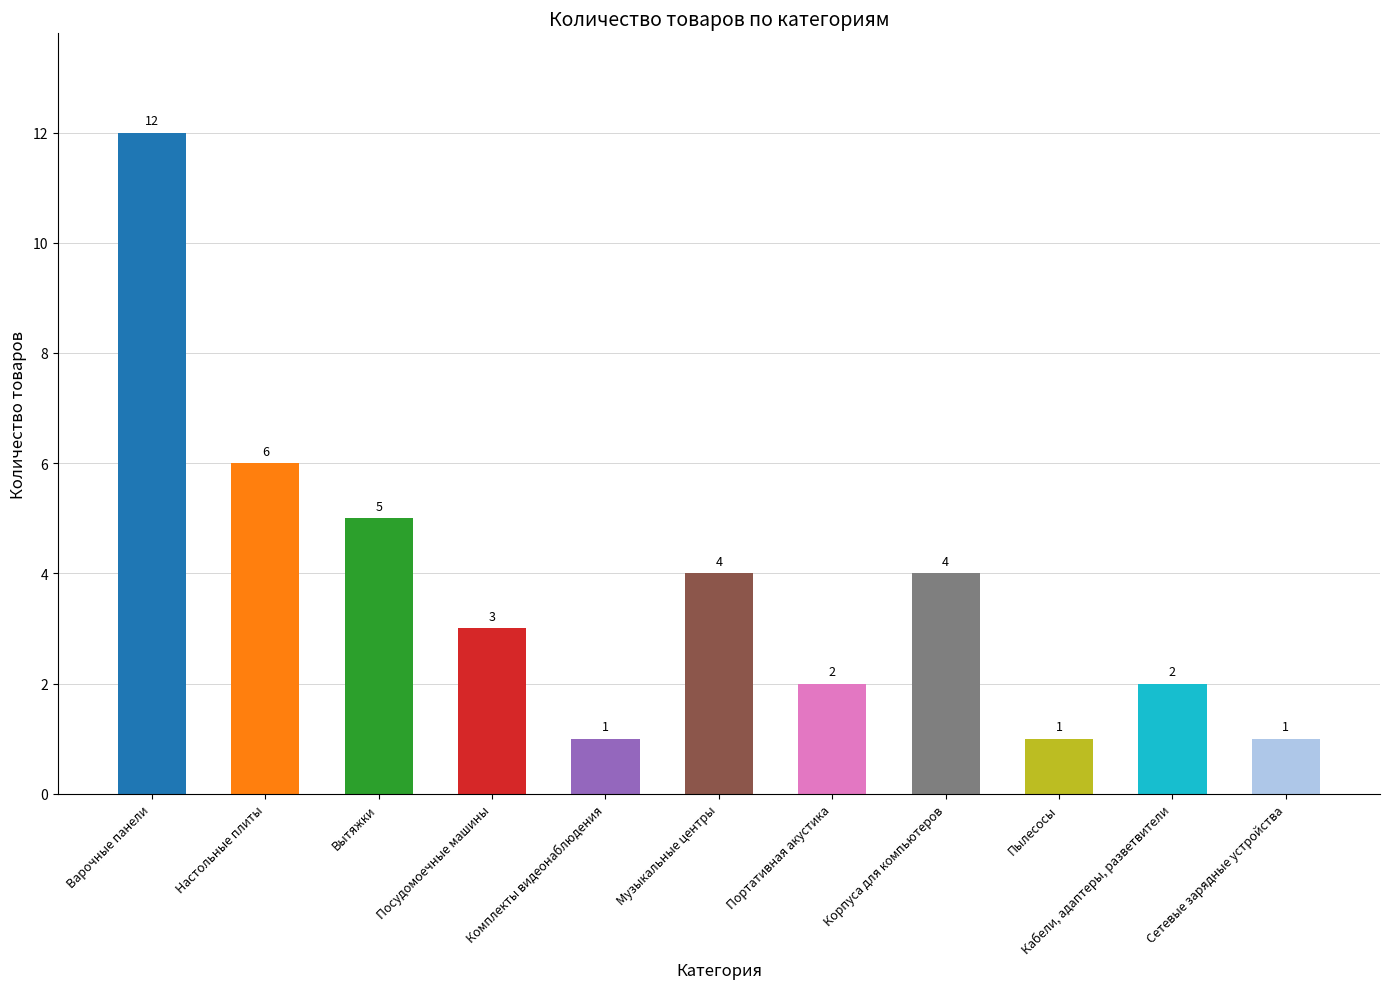

What is the value of the 8th bar from the left?

4